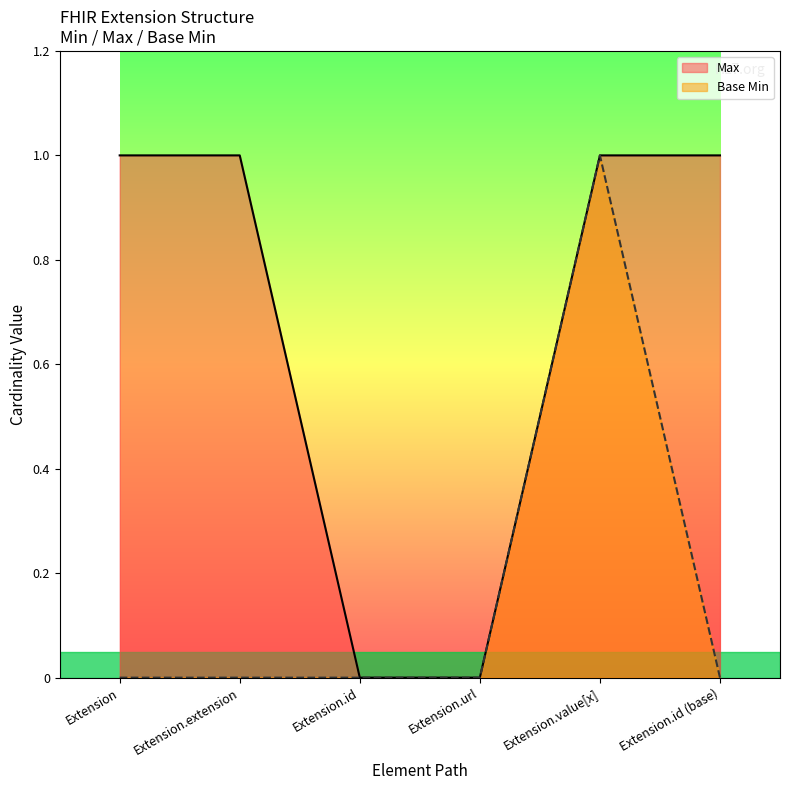

How many positive values does the Base Min series have?

1